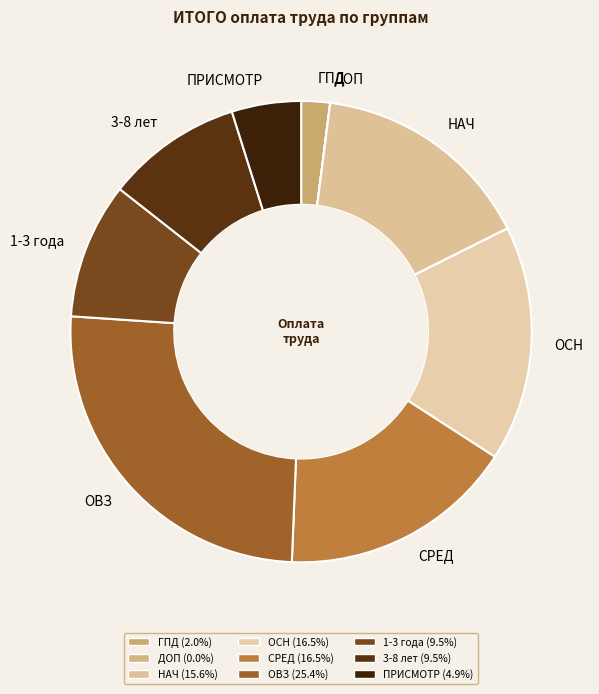

Does 3-8 лет account for over 50% of the chart?

No